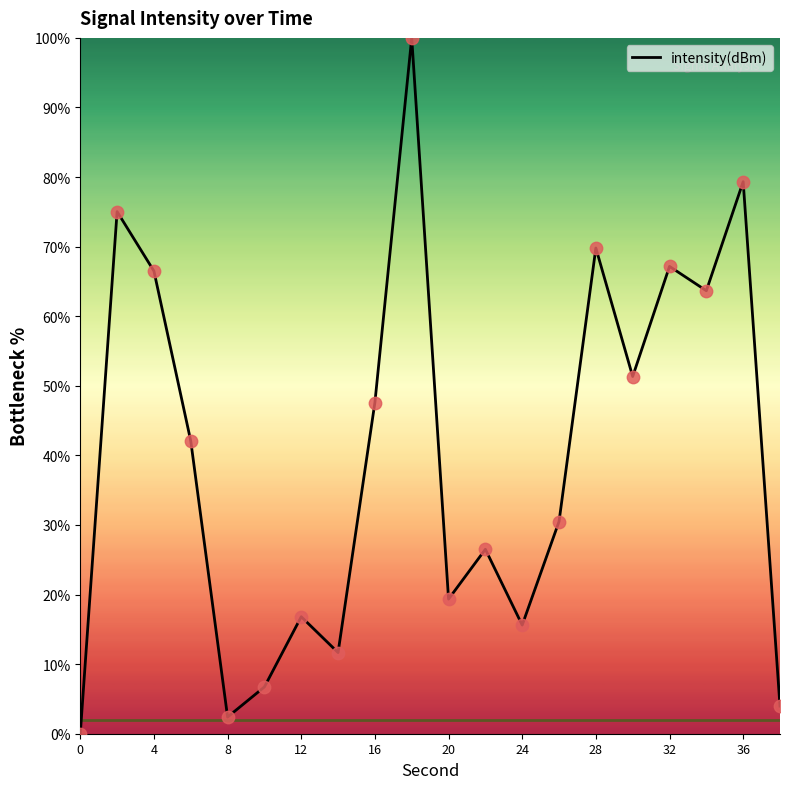

What is the greatest value displayed?

100.0